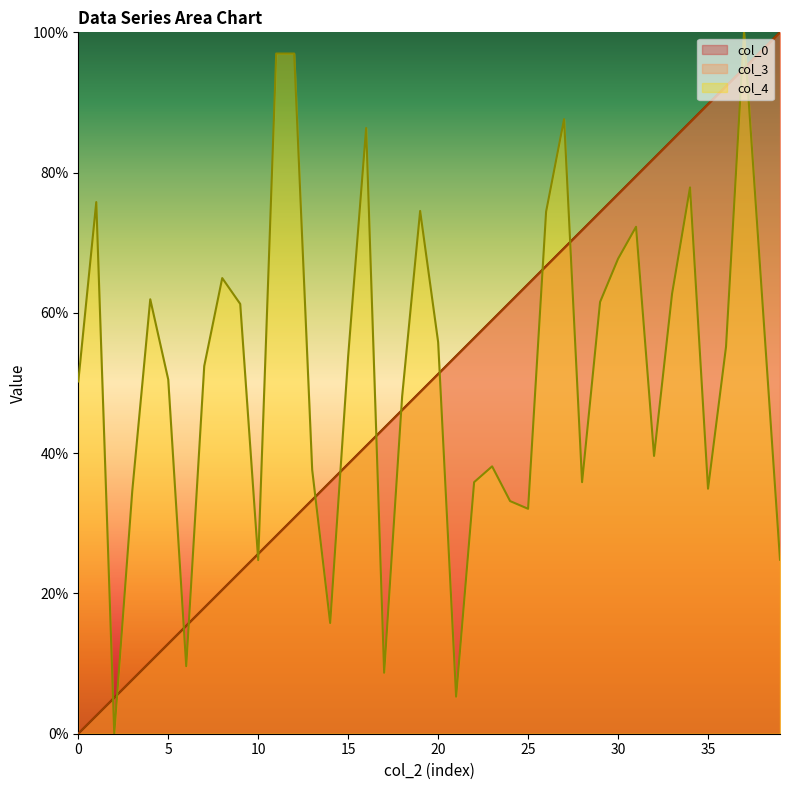

Which series has the largest range (max minus min)?

col_0